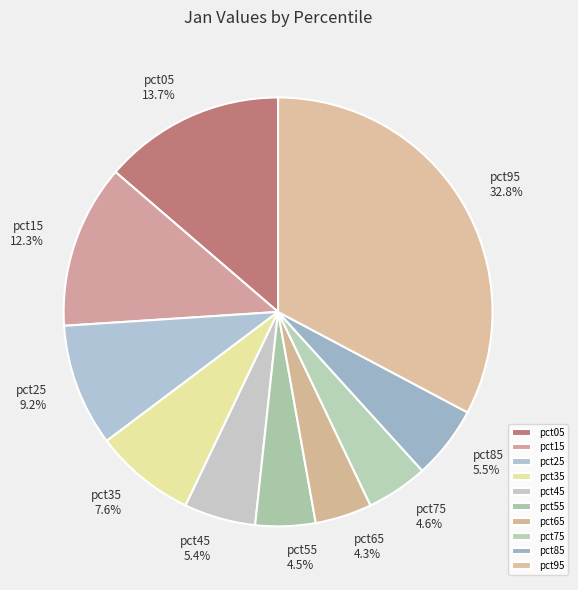

Which category has the biggest portion of the pie?

pct95